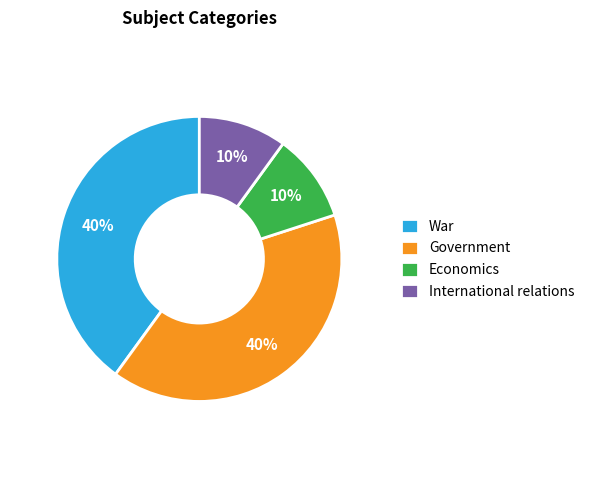

To the nearest percent, what is the combined percentage of War and Government?

80%